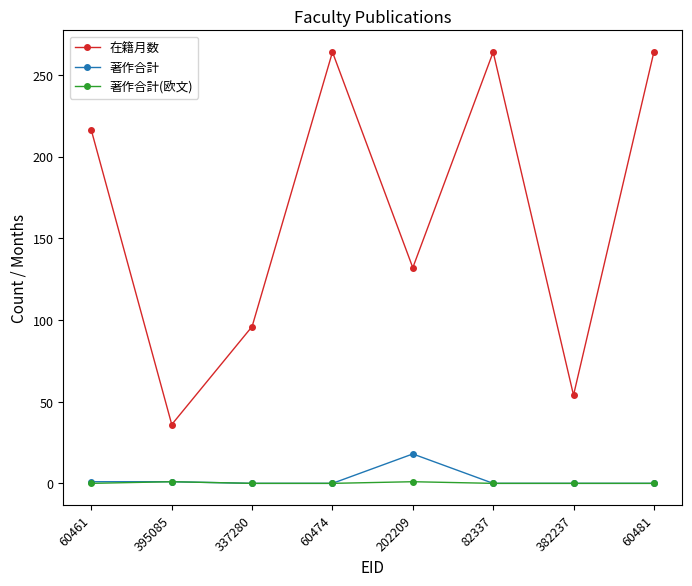

True or false: 在籍月数 and 著作合計 intersect in this chart.

False